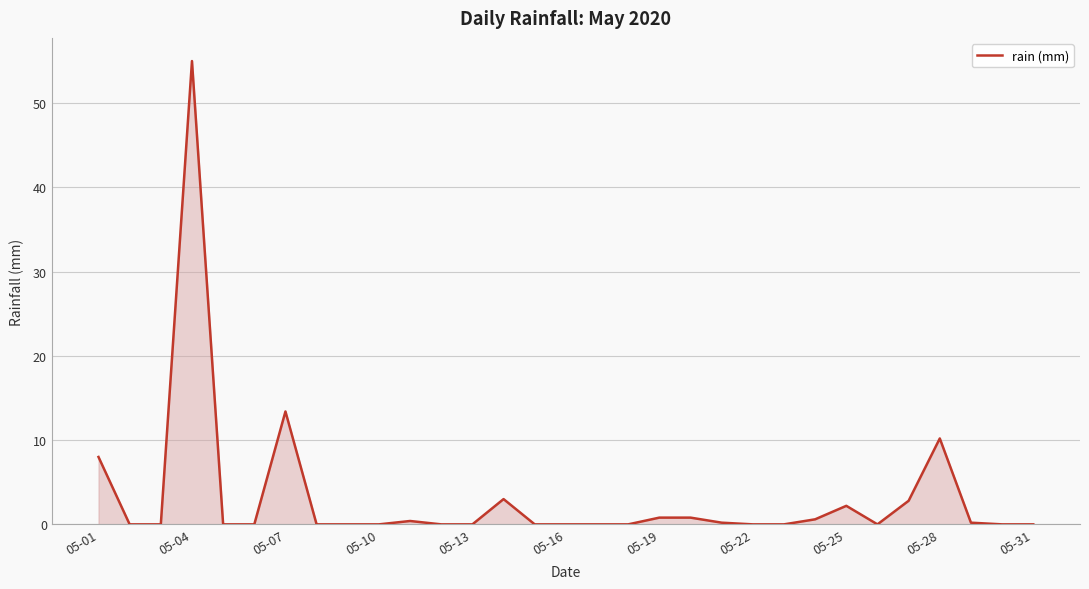

What is the difference between the maximum and minimum values?

55.0